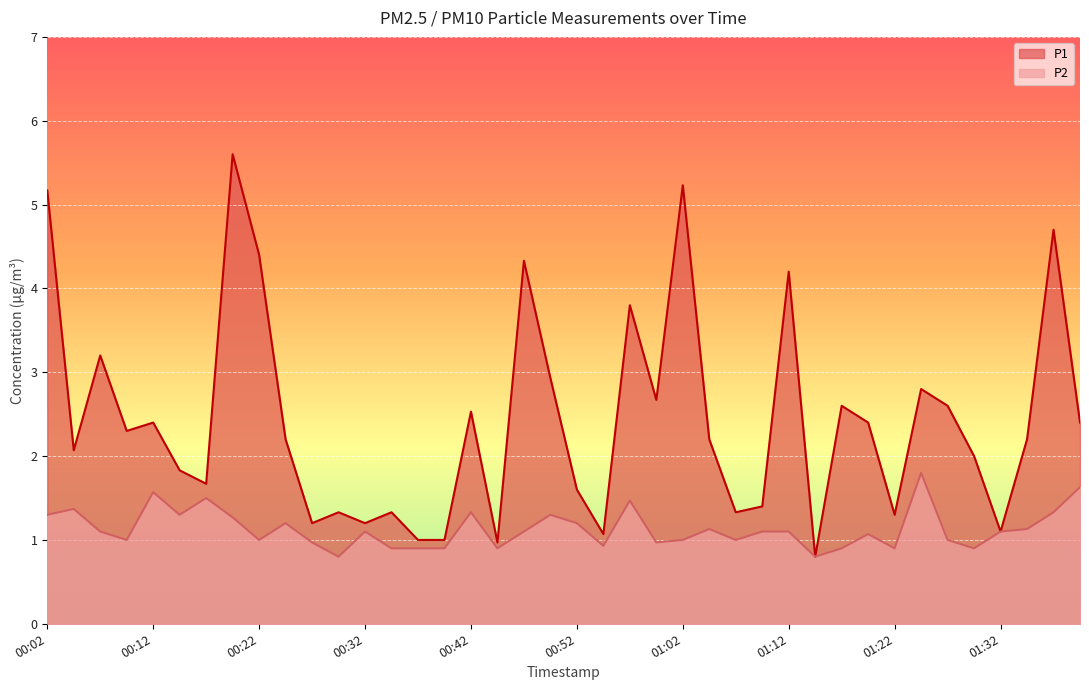

What are all the series names shown in the legend?

P1, P2